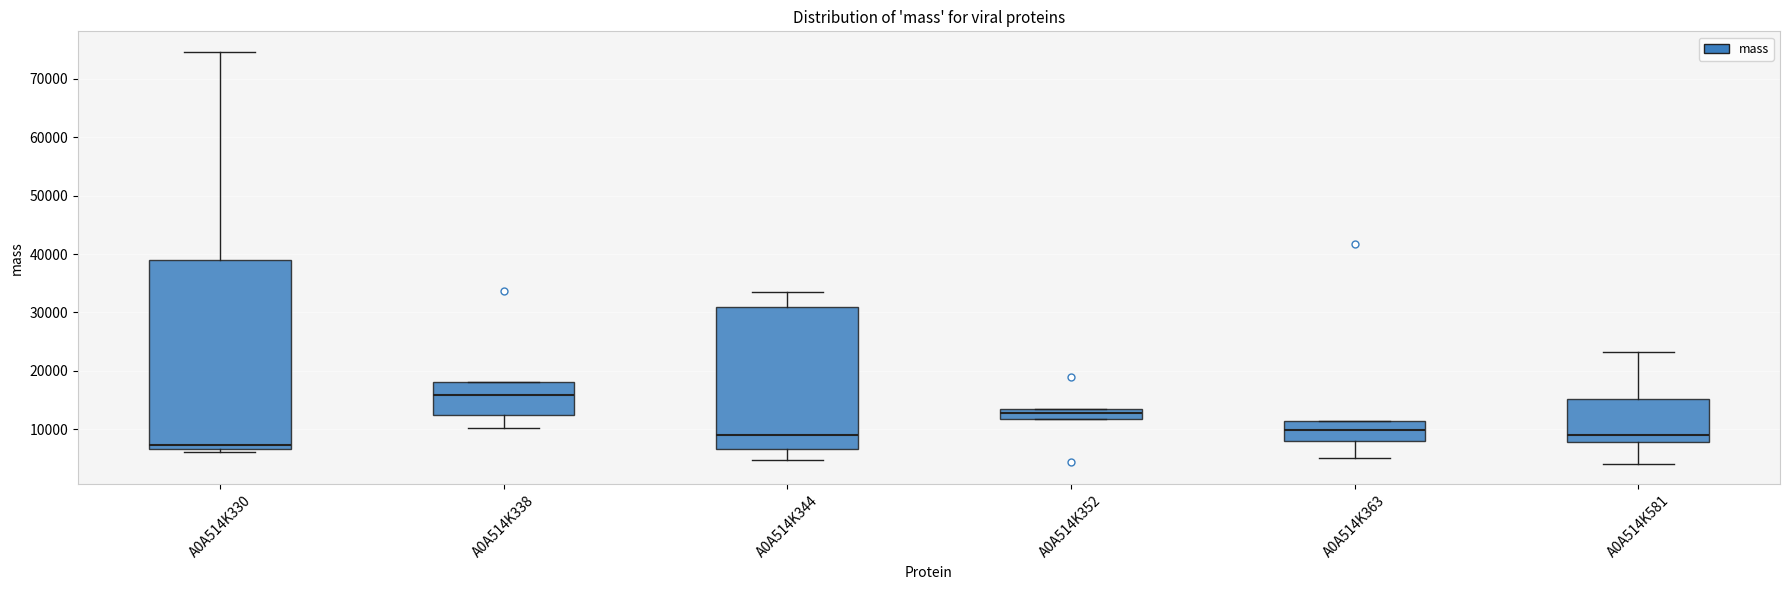

Where does the median line of the box for A0A514K363 sit on the y-axis? The values are not printed on the chart, so give them approximately, as read against the axis.

10000